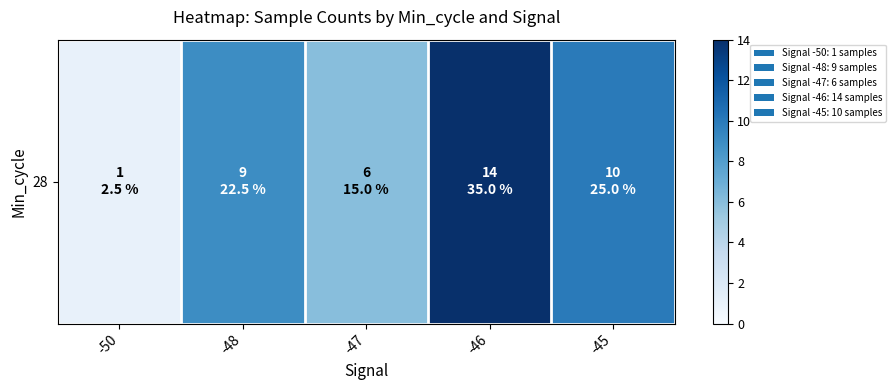

At which category does the chart reach its minimum across all series?

-50